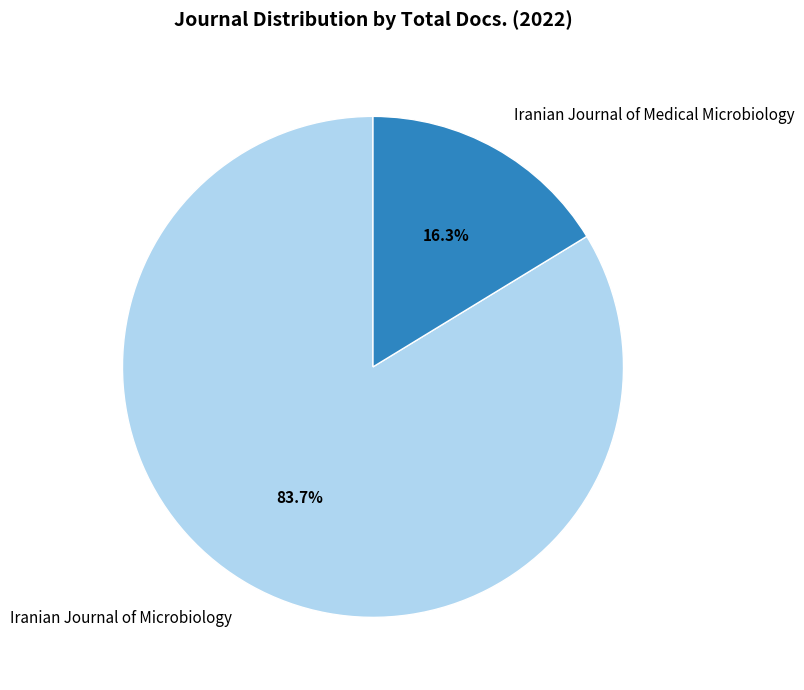

How many segments does this pie chart have?

2